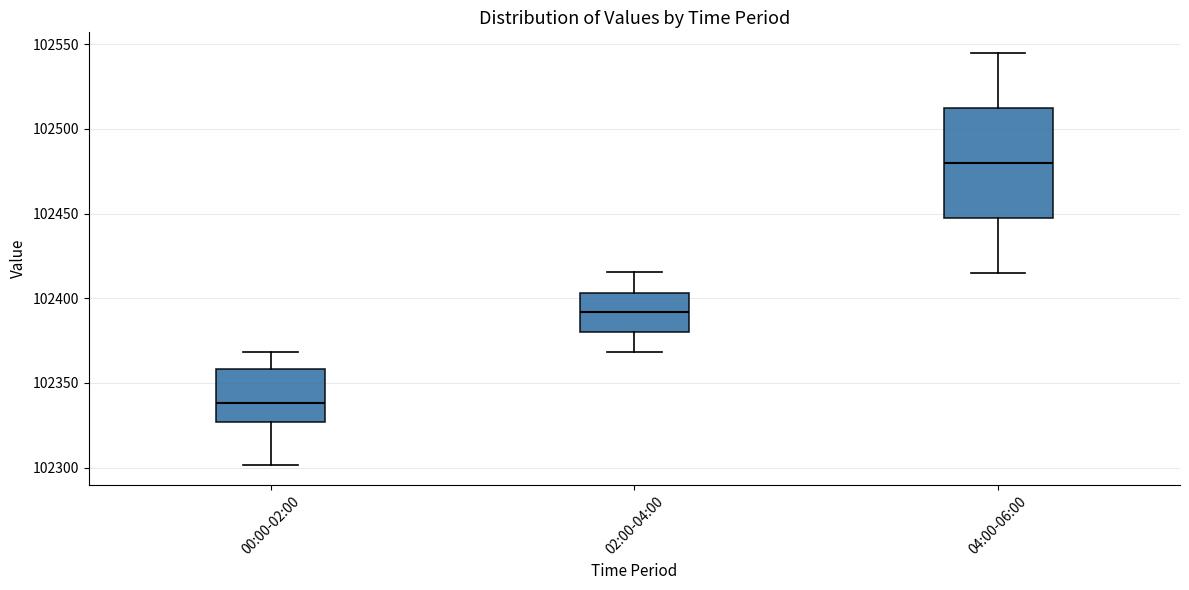

Where does the upper whisker of the box for 00:00-02:00 end on the y-axis? The values are not printed on the chart, so give them approximately, as read against the axis.

102370